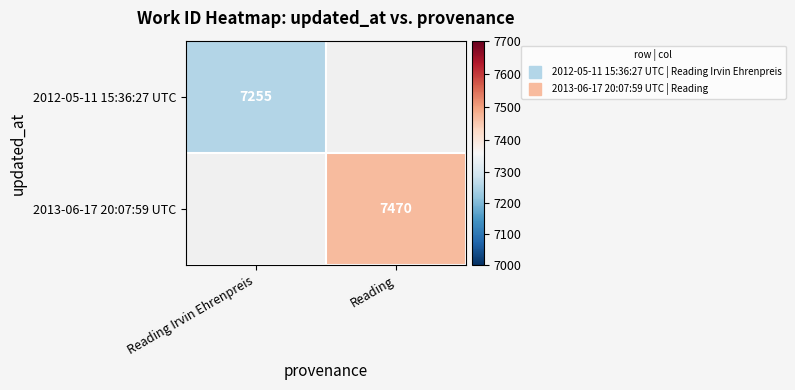

Between Reading Irvin Ehrenpreis and Reading, which is larger?

Reading